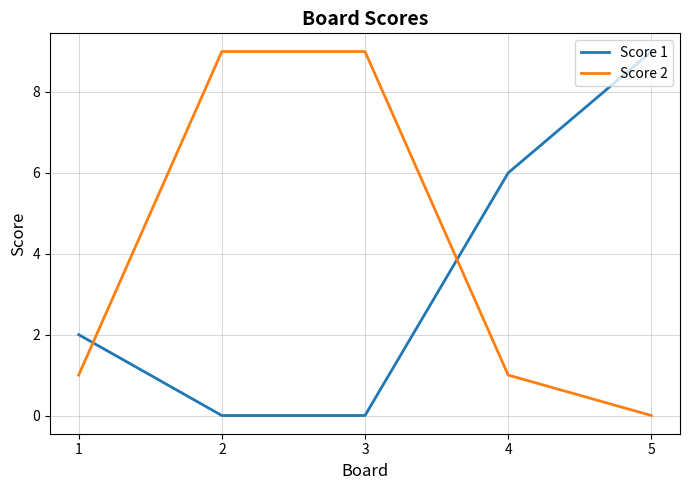

True or false: Score 2 and Score 1 cross at least once.

True